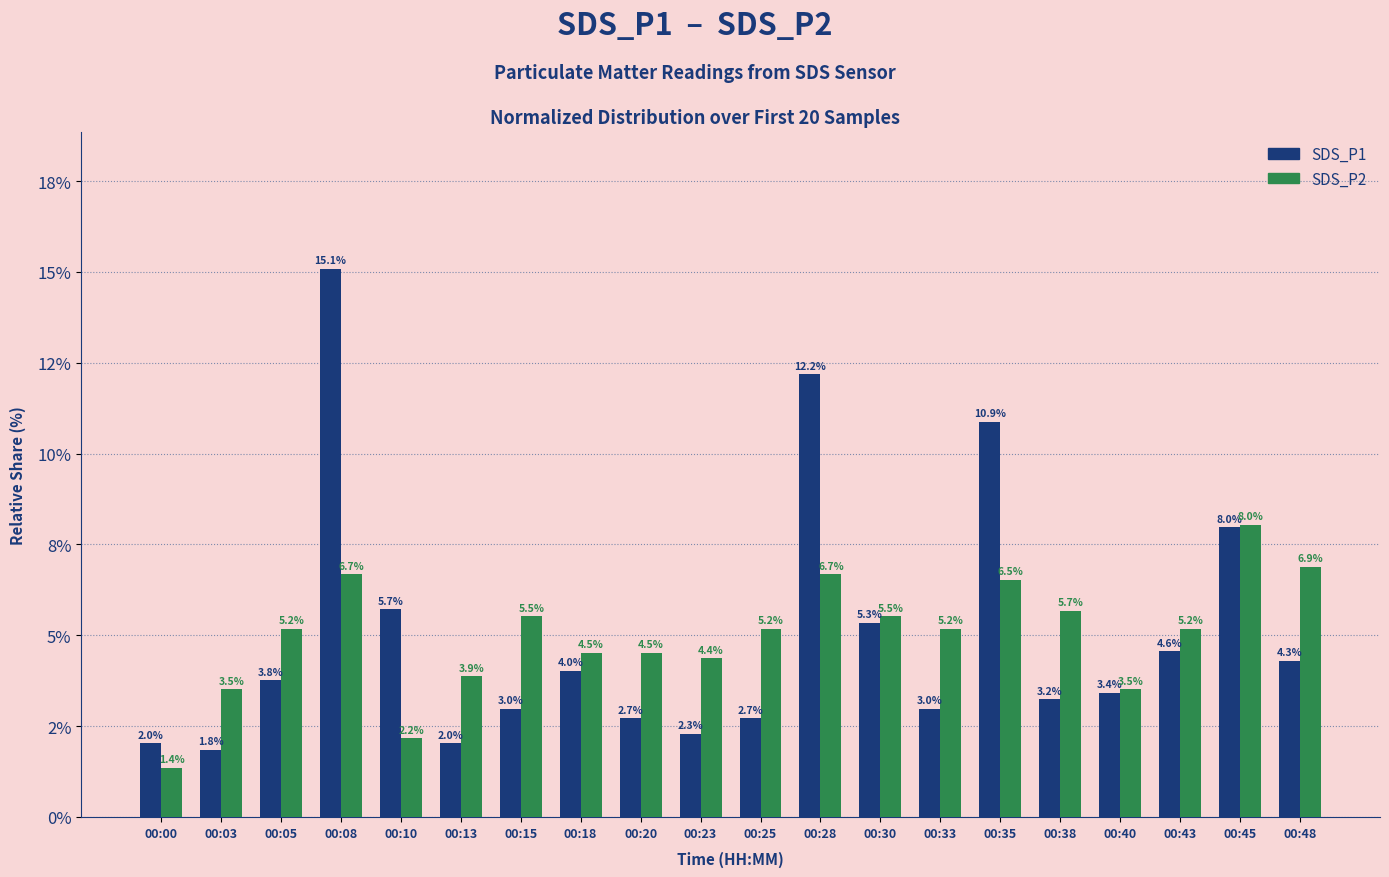

Does the chart contain stacked bars?

No